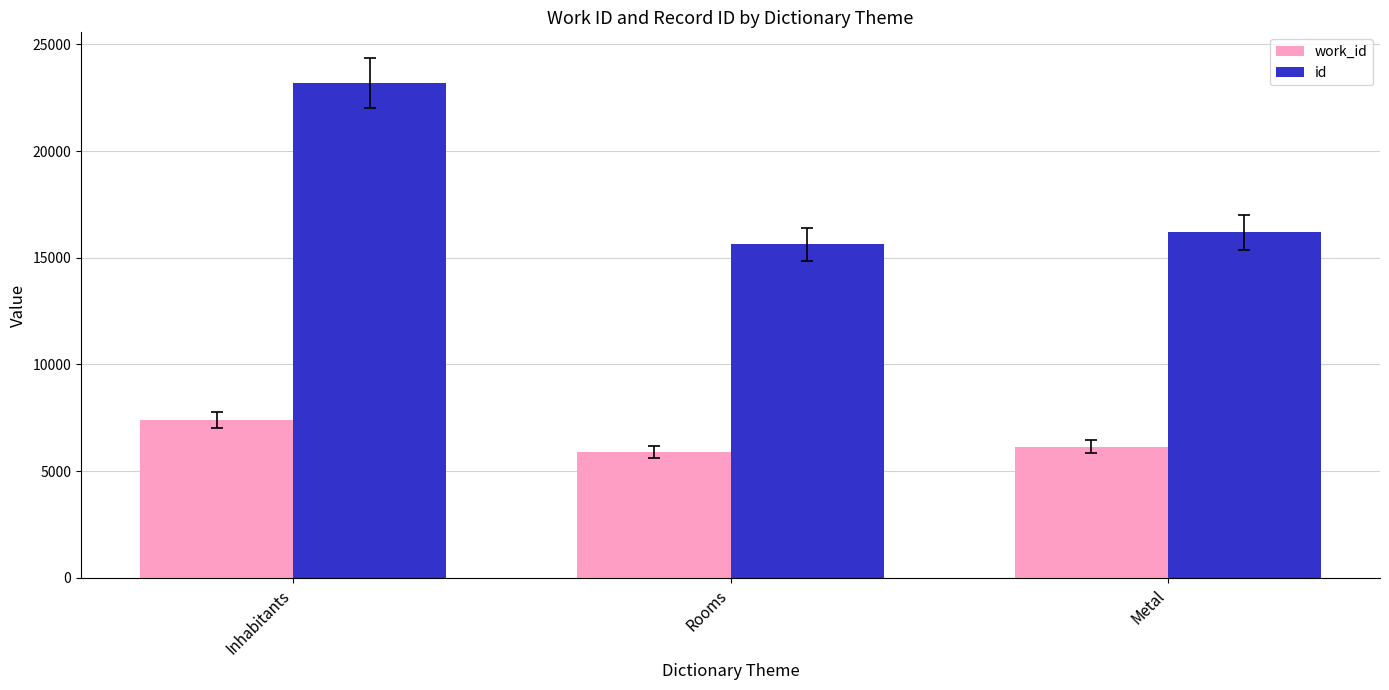

Is it true that work_id equals 7382 at Inhabitants?

True